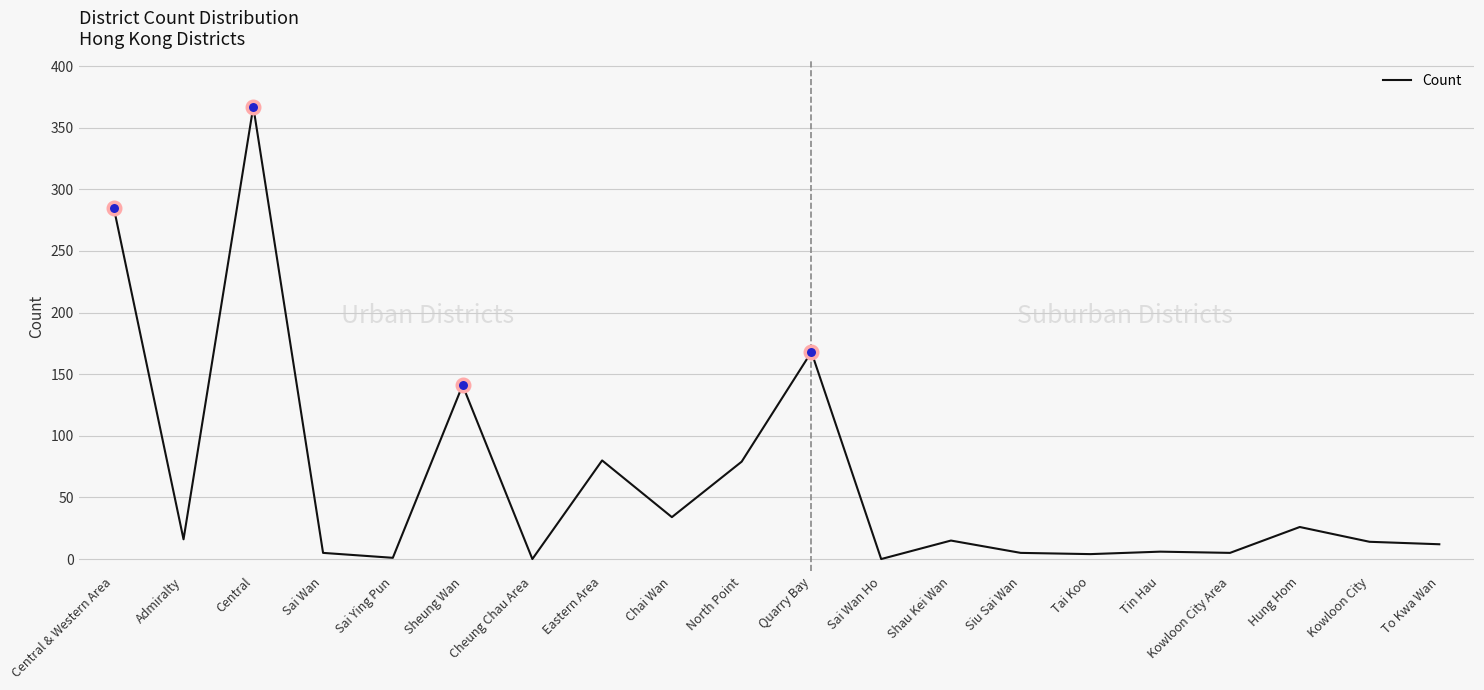

What is the difference between the values at Hung Hom and Quarry Bay?

142